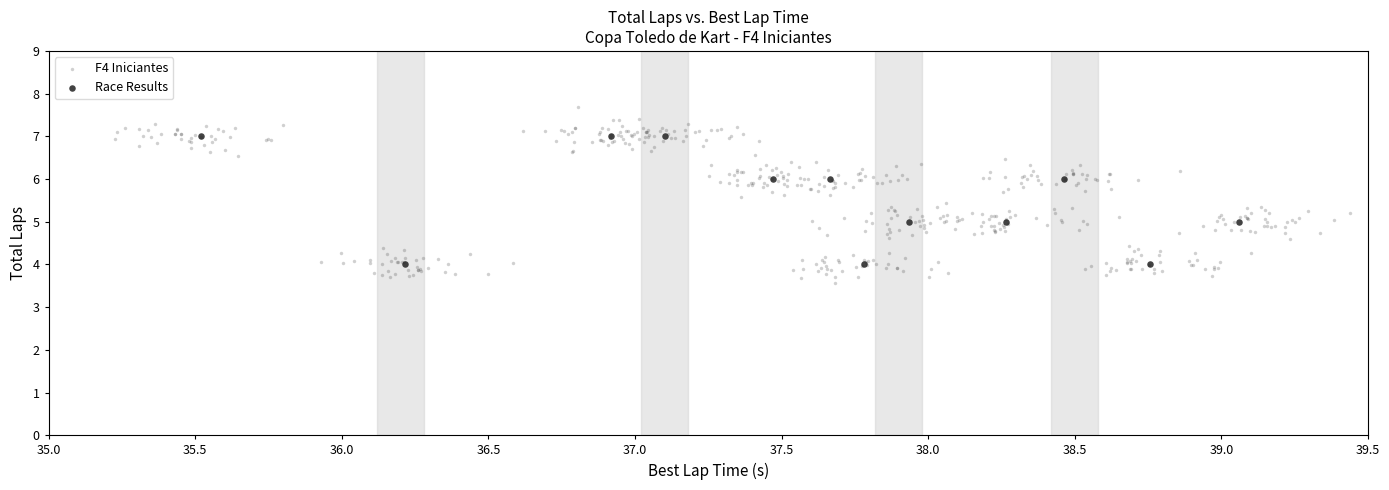

Which series has the largest Y range (max minus min)?

F4 Iniciantes